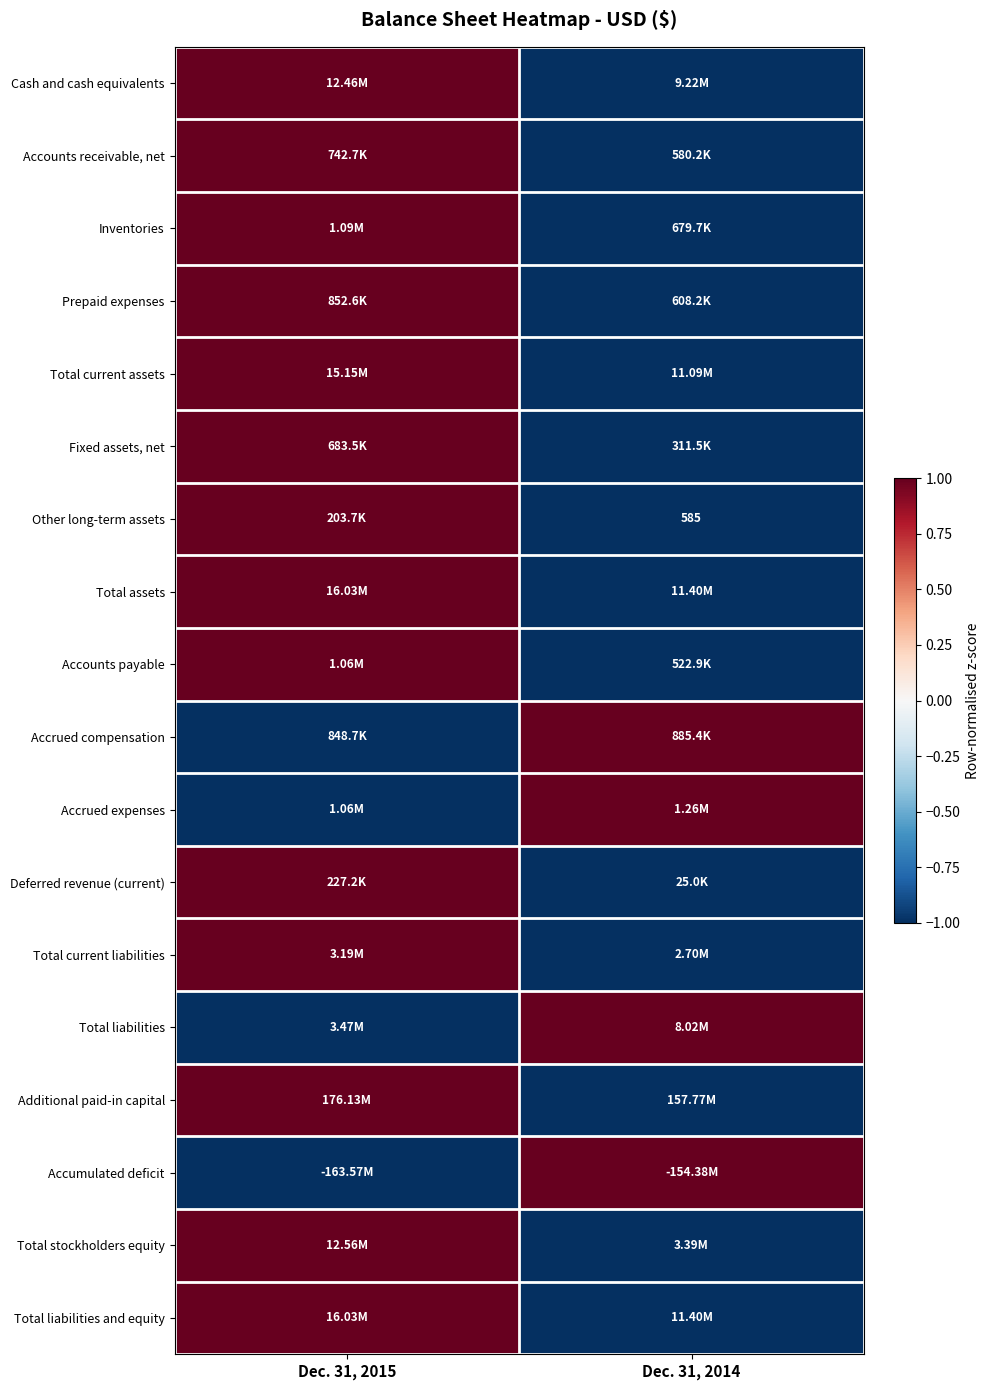

Which label corresponds to the largest value in the chart?

Dec. 31, 2015